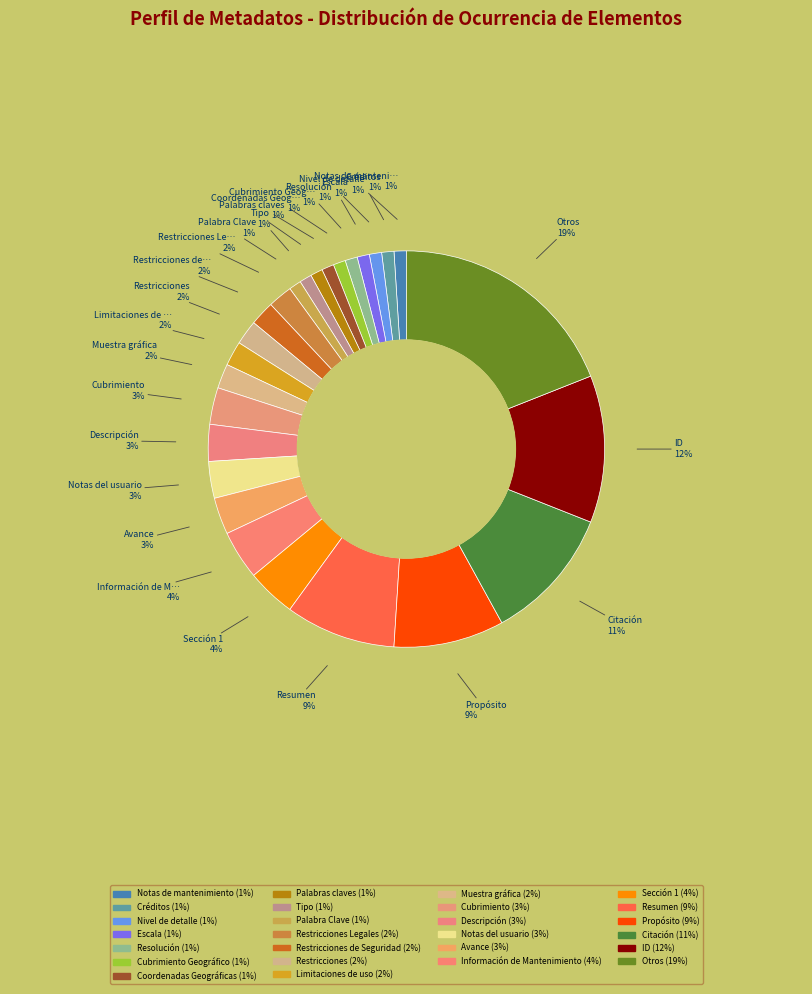

Rank the categories by value from lowest to highest.

Notas de mantenimiento, Créditos, Nivel de detalle, Escala, Resolución, Cubrimiento Geográfico, Coordenadas Geográficas, Palabras claves, Tipo, Palabra Clave, Restricciones Legales, Restricciones de Seguridad, Restricciones, Limitaciones de uso, Muestra gráfica, Cubrimiento, Descripción, Notas del usuario, Avance, Información de Mantenimiento, Sección 1, Resumen, Propósito, Citación, ID, Otros